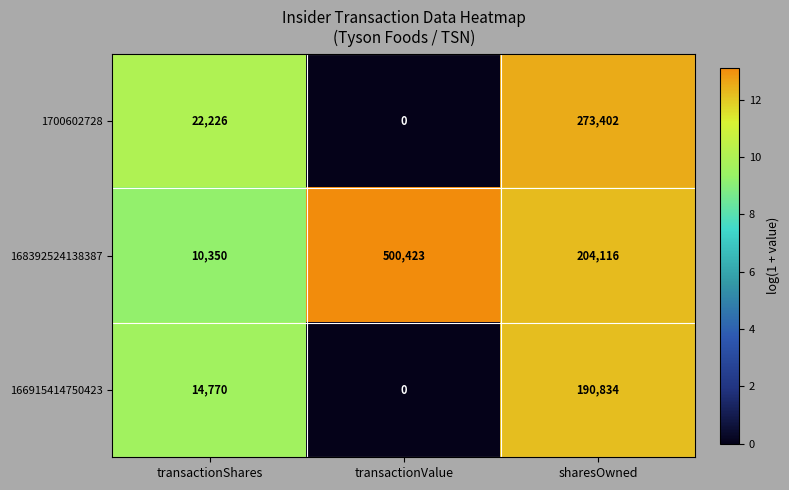

What is the spread (max minus min) of values at transactionValue?

500423